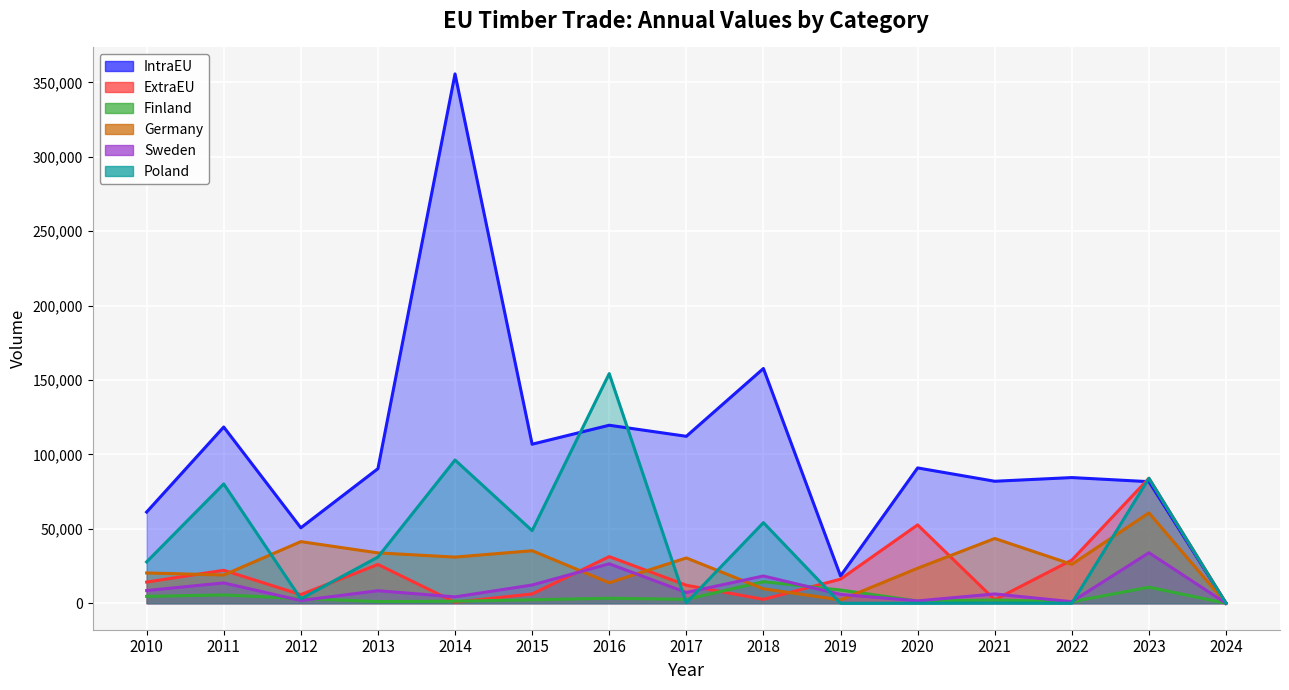

Which label corresponds to the largest value in the chart?

2014